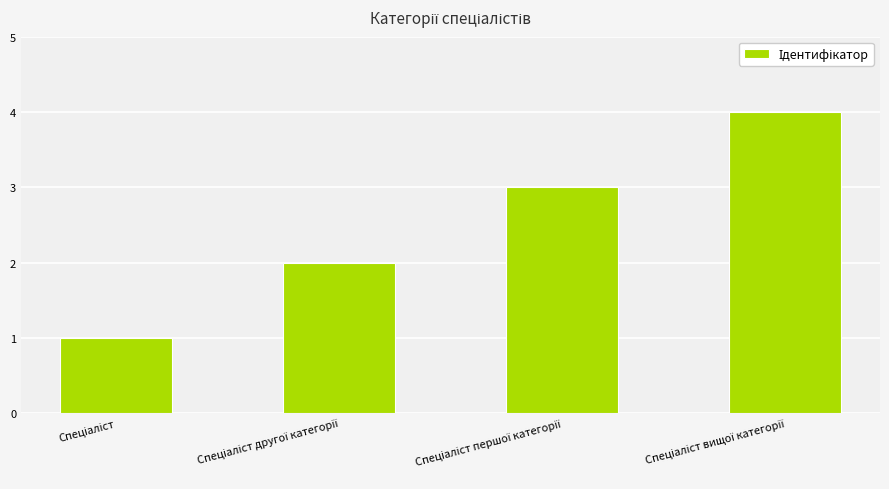

What is the sum of all values?

10